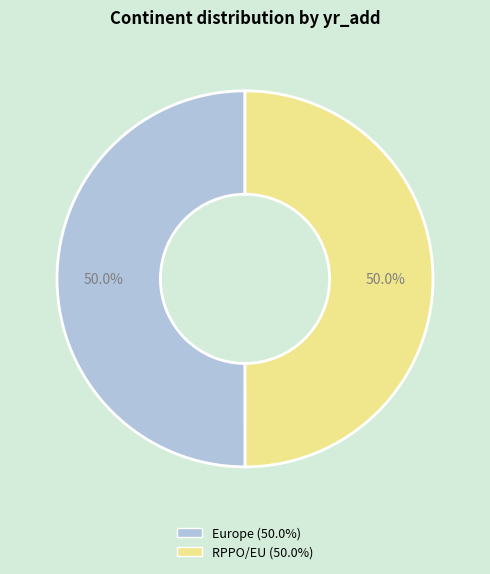

The Europe slice represents 50% of the pie. True or false?

True